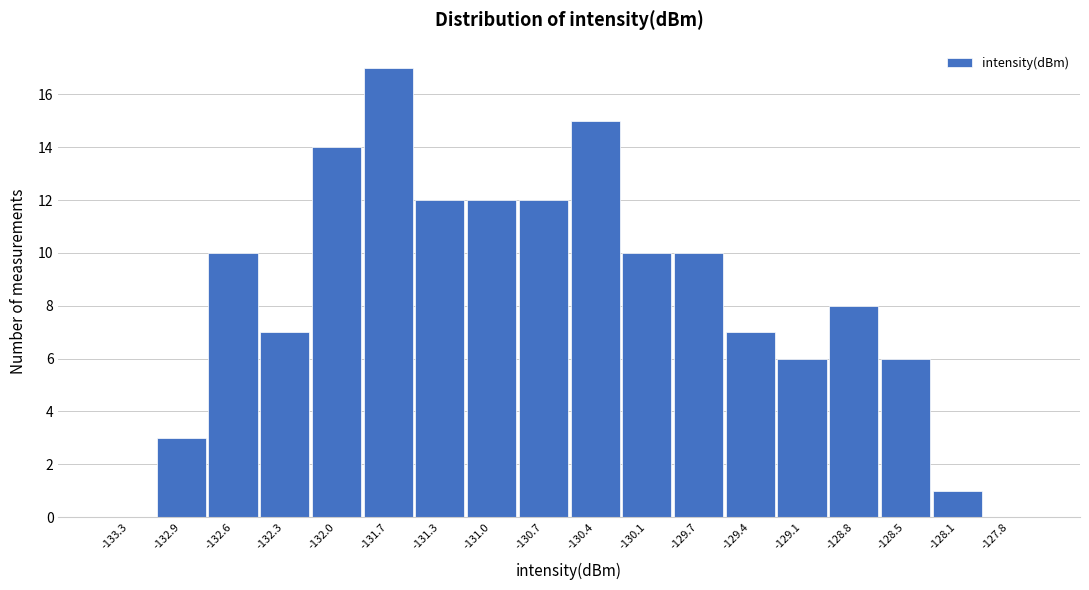

Reading left to right, transcribe all the data shown in this chart.

-133.3=0	-132.9=3	-132.6=10	-132.3=7	-132.0=14	-131.7=17	-131.3=12	-131.0=12	-130.7=12	-130.4=15	-130.1=10	-129.7=10	-129.4=7	-129.1=6	-128.8=8	-128.5=6	-128.1=1	-127.8=0